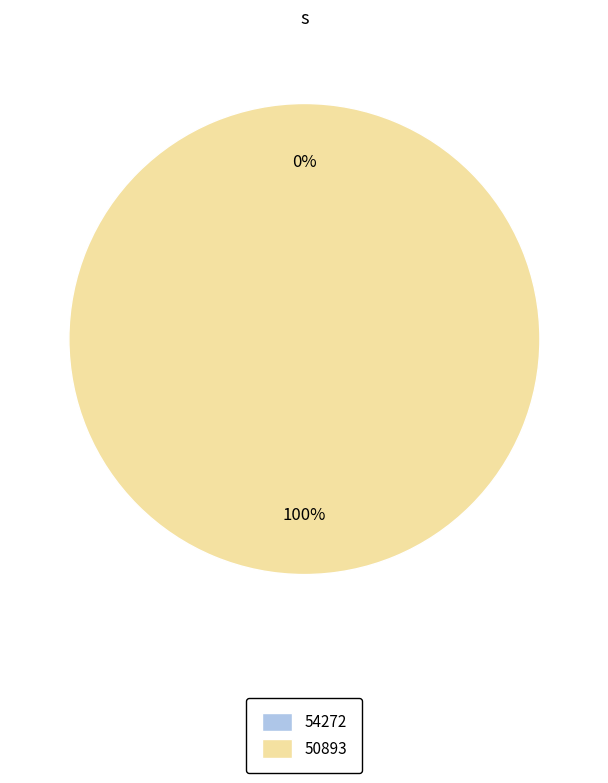

Between 54272 and 50893, which is larger?

50893